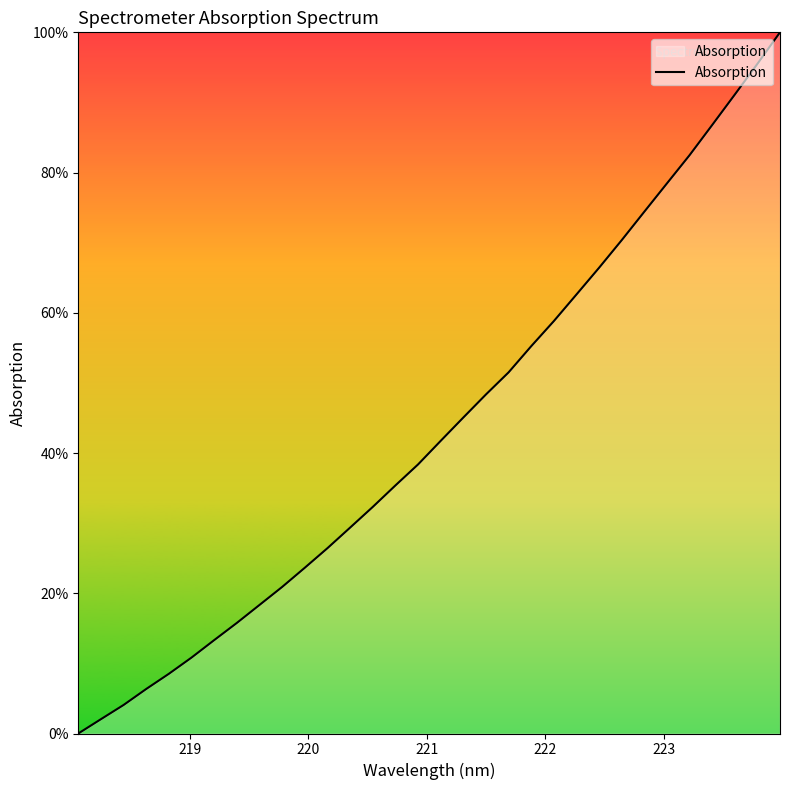

What is the maximum value shown in the chart?

100.0